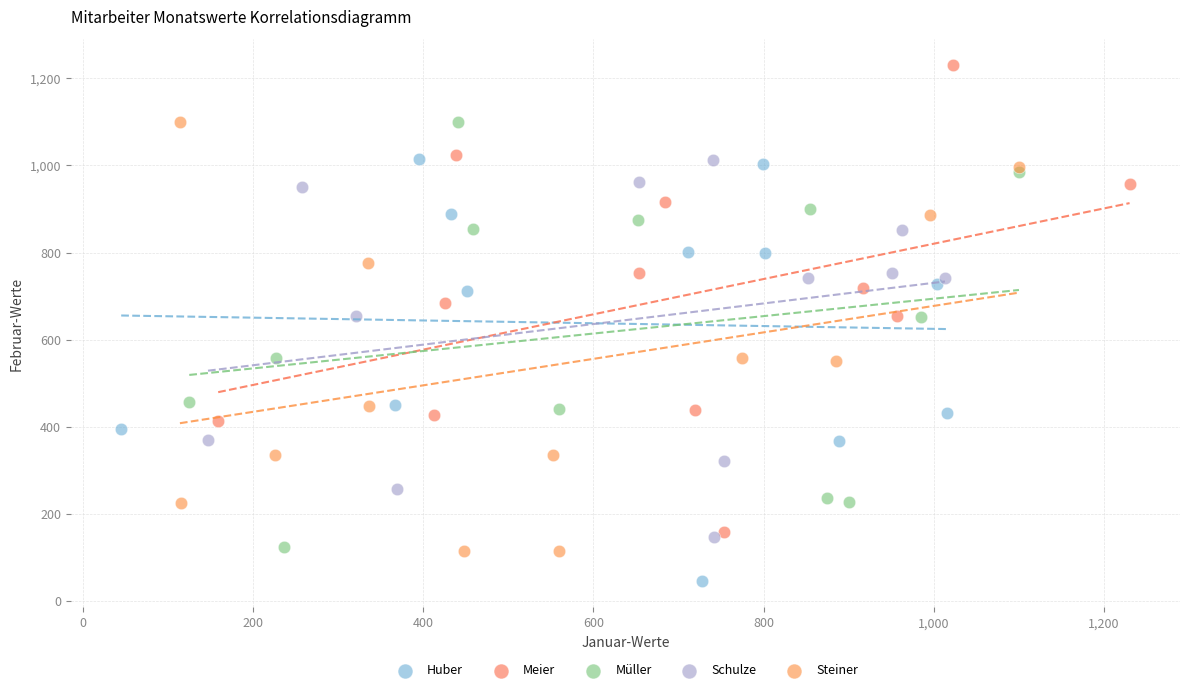

Which series reaches the maximum Y coordinate?

Meier